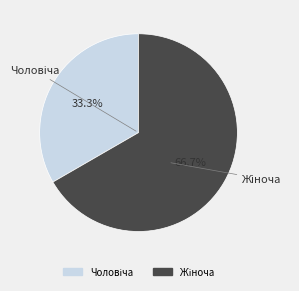

Is there a majority slice in this chart?

Yes